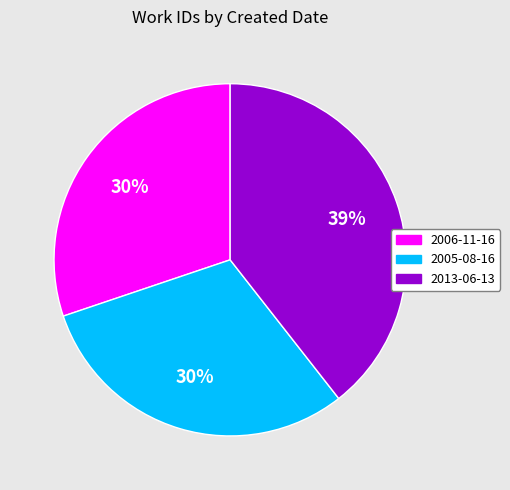

To the nearest percent, what portion does 2005-08-16 represent?

30%